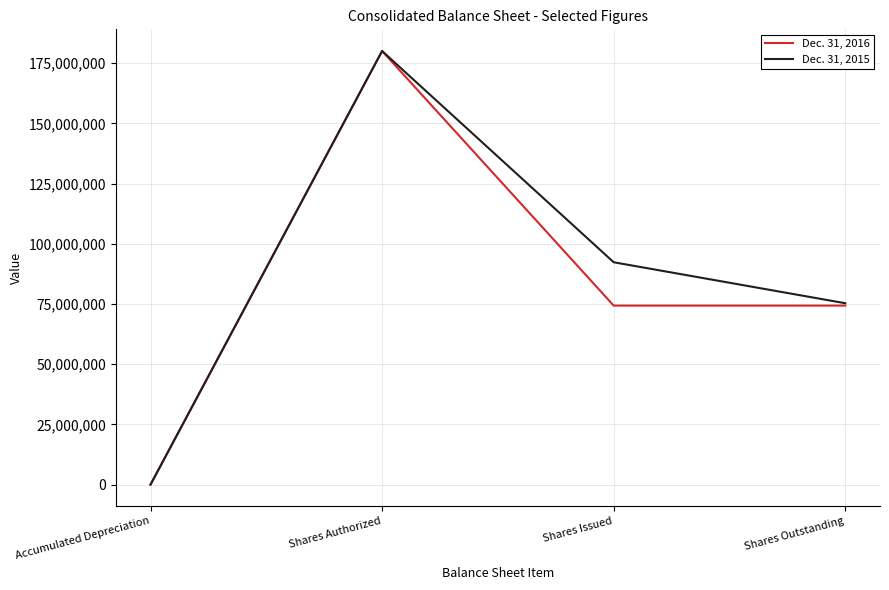

True or false: Dec. 31, 2016 has a value of 22103600 at Shares Issued.

False